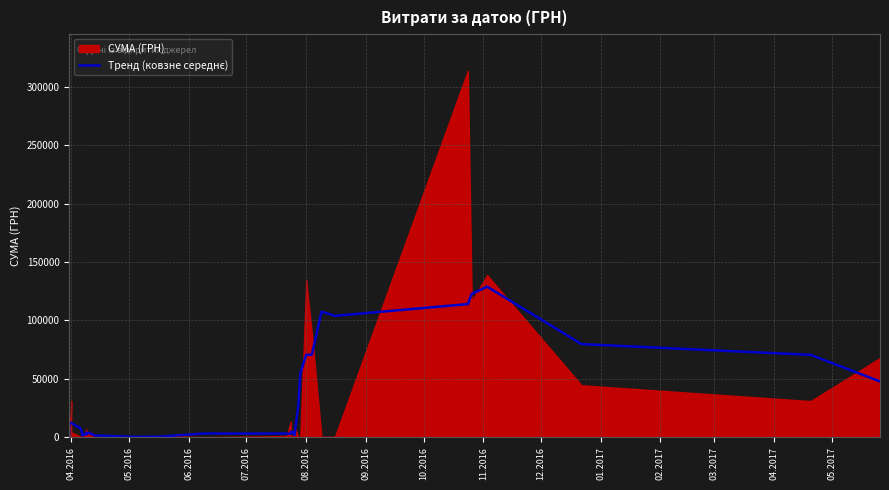

What is the difference between the maximum and minimum values?

128550.7